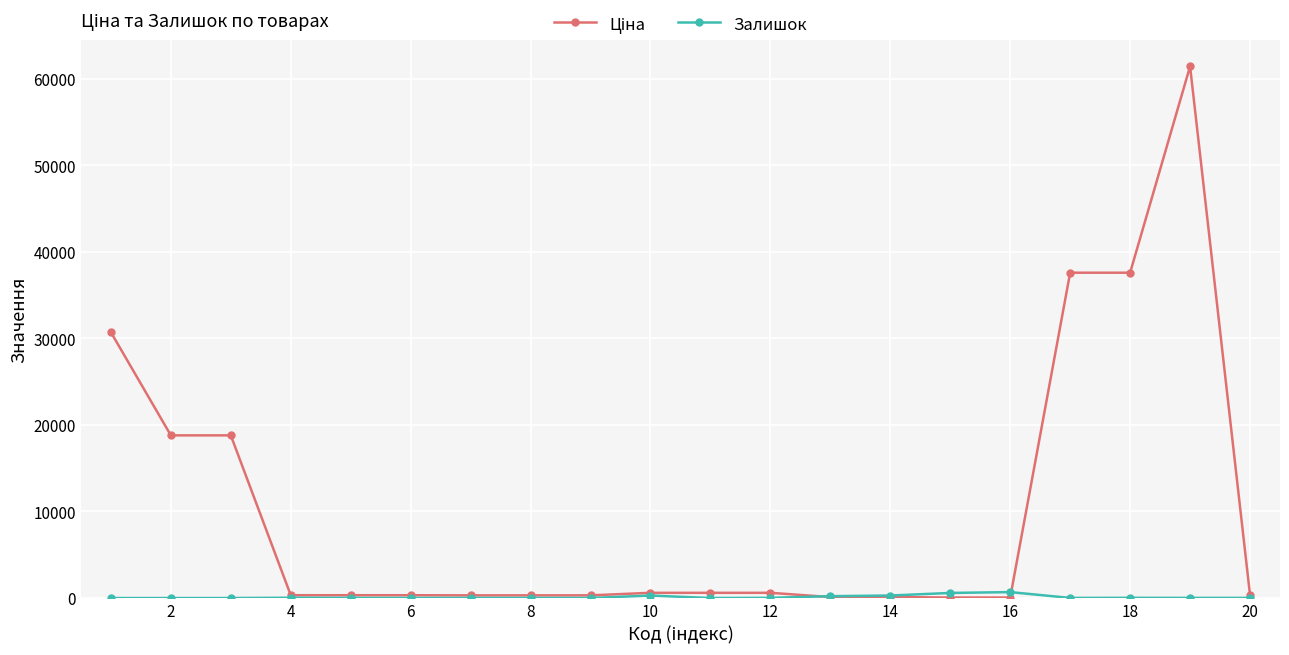

What is the maximum value shown in the chart?

61434.3